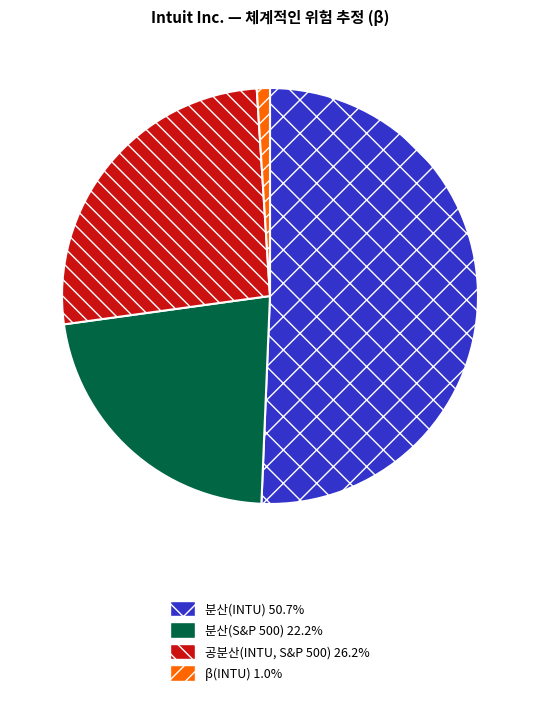

Is there any slice that represents more than half of the pie?

Yes